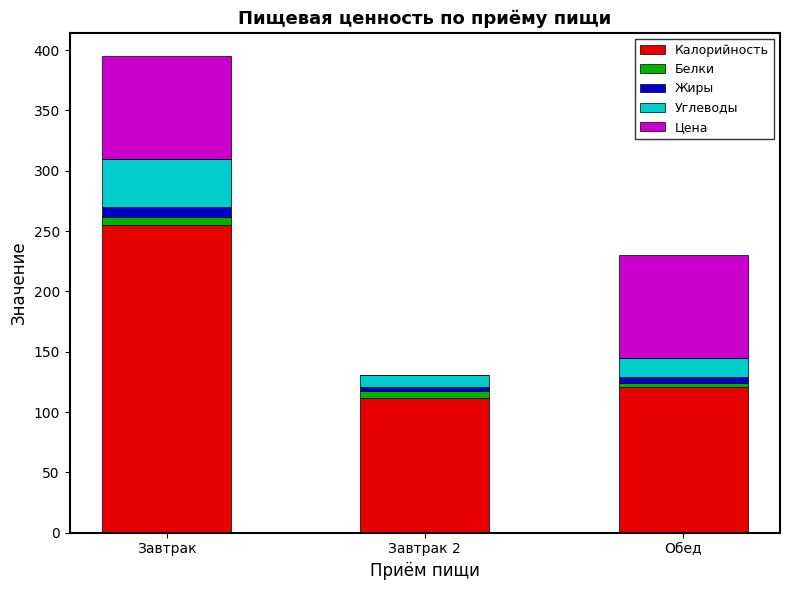

Which category has the highest value in the Калорийность series?

Завтрак